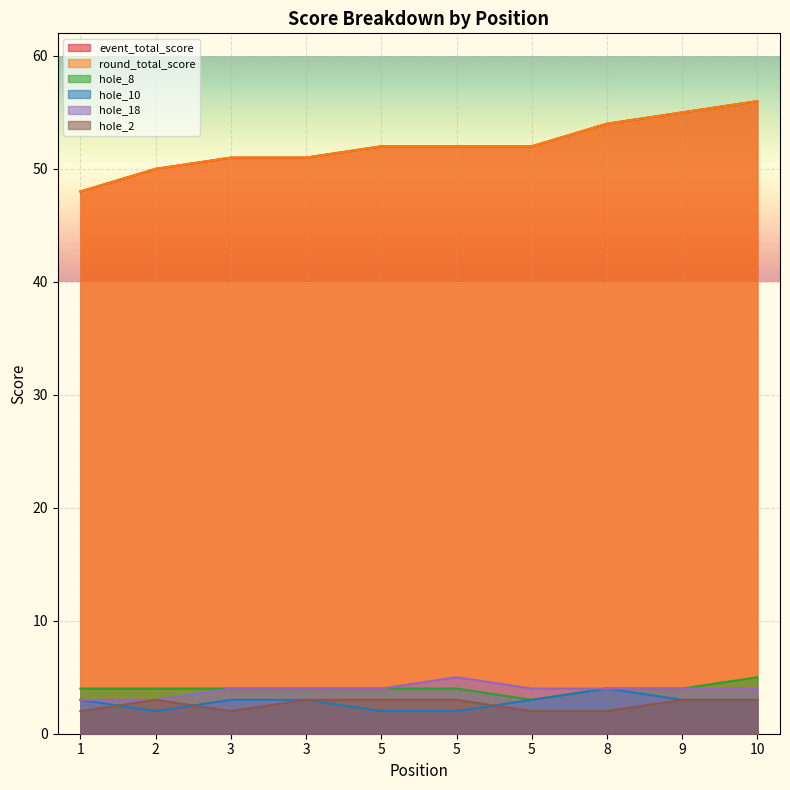

Which label corresponds to the smallest value in the chart?

2